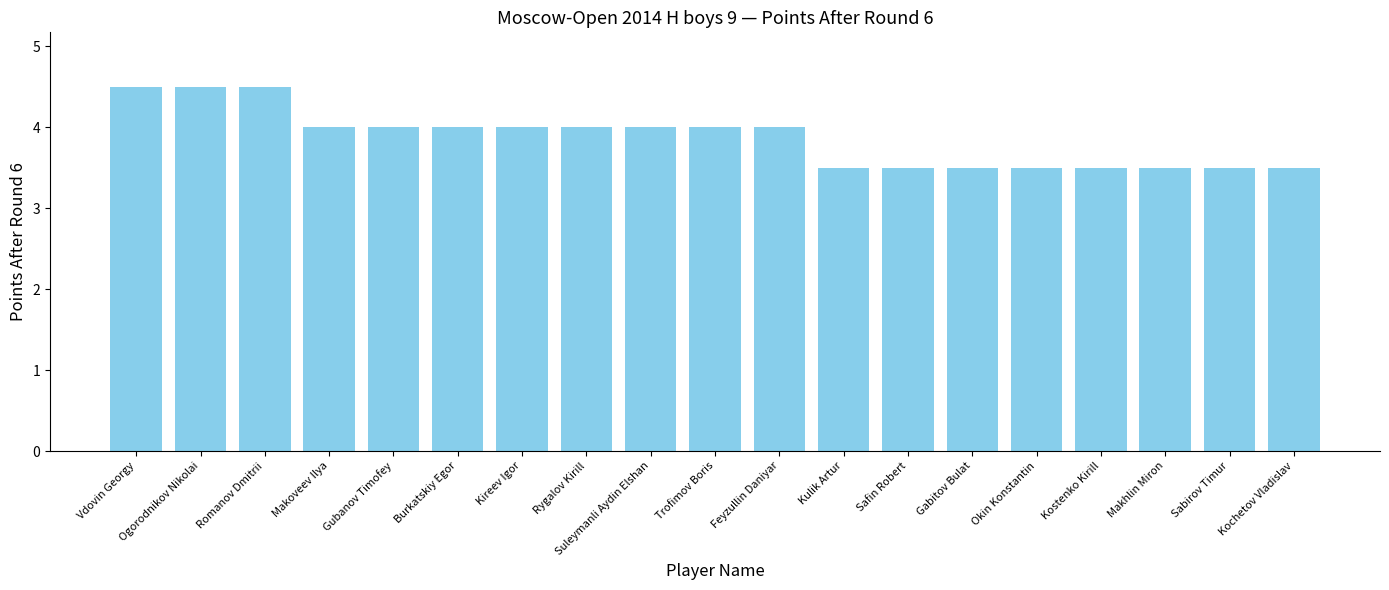

What is the maximum value shown in the chart?

4.5